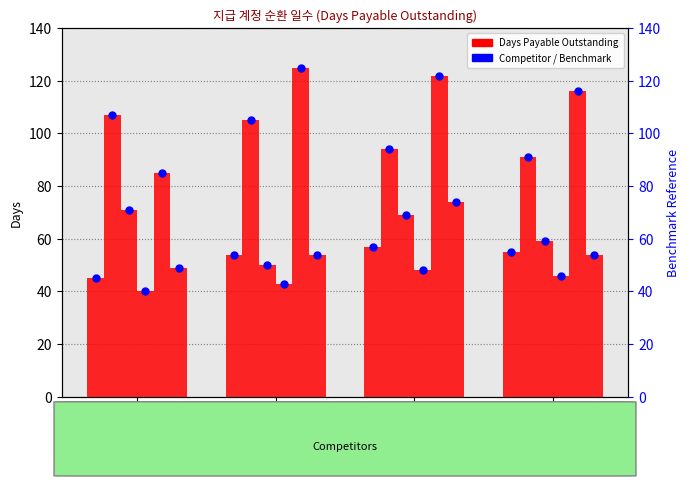

What is the value of the Cisco Systems Inc. bar at the 1st from the left?

40